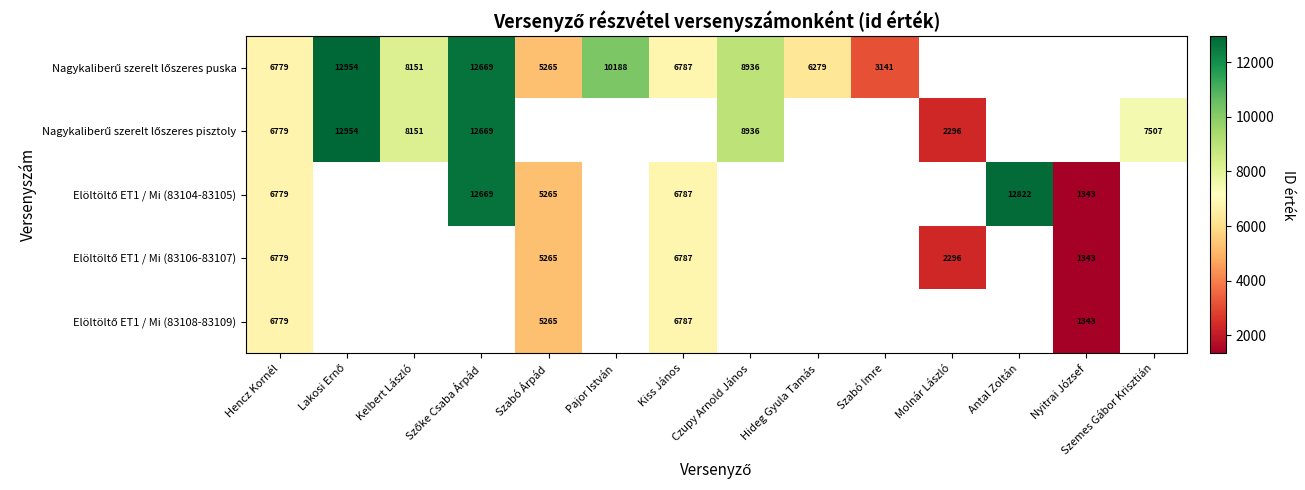

What is the approximate value of Elöltöltő ET1 / Mi (83104-83105) at Nyitrai József?

1343.0